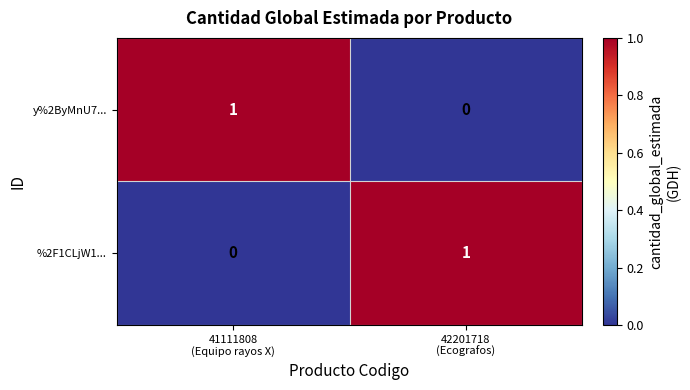

How many series are shown in this chart?

2